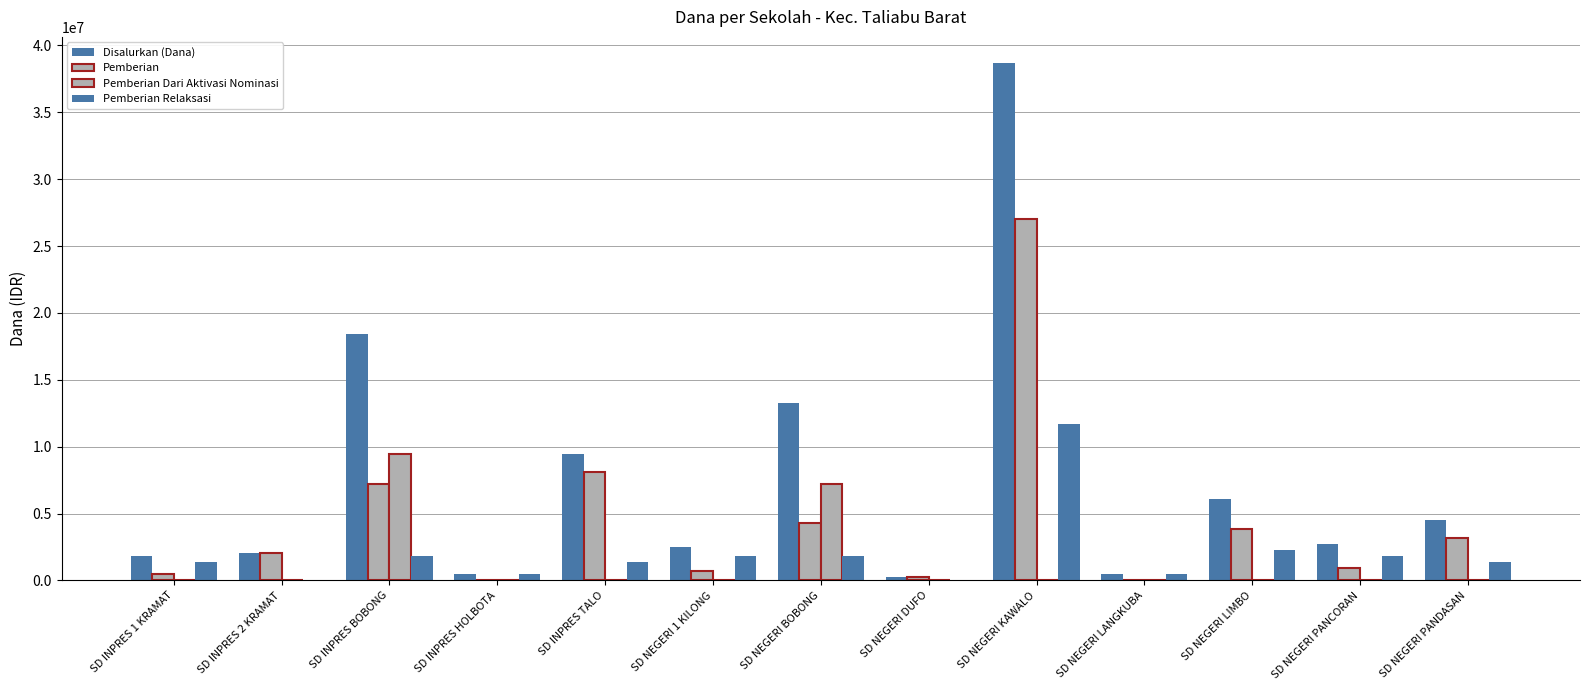

What is the sum of the Pemberian Relaksasi values at SD NEGERI BOBONG and SD NEGERI 1 KILONG?

3600000